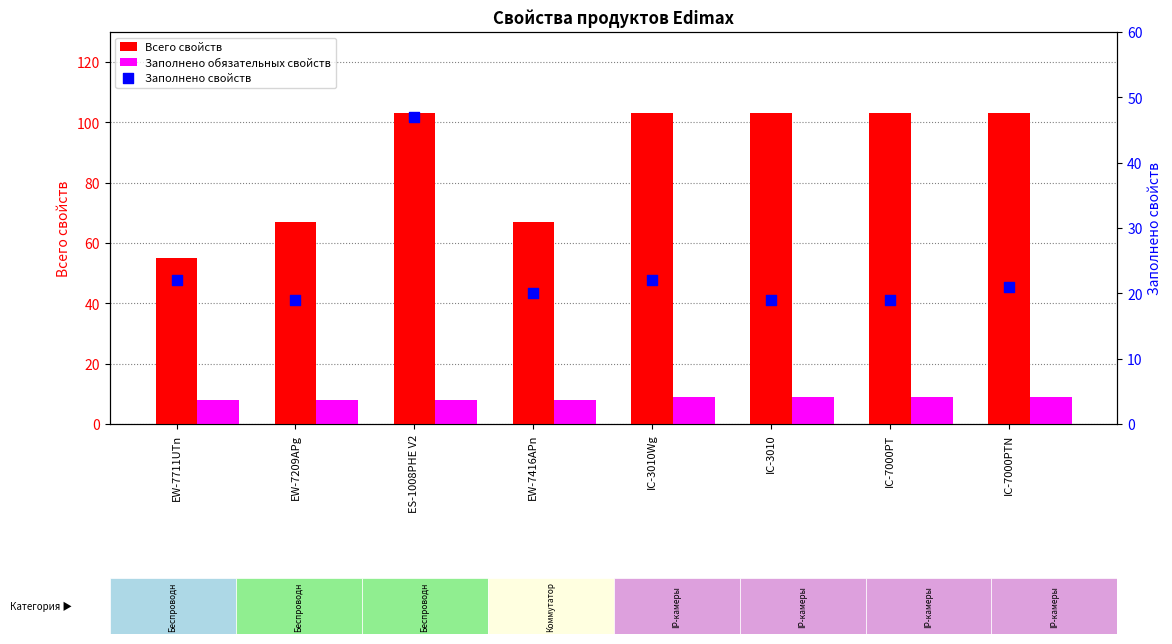

Which series reaches the minimum Y coordinate?

Заполнено обязательных свойств